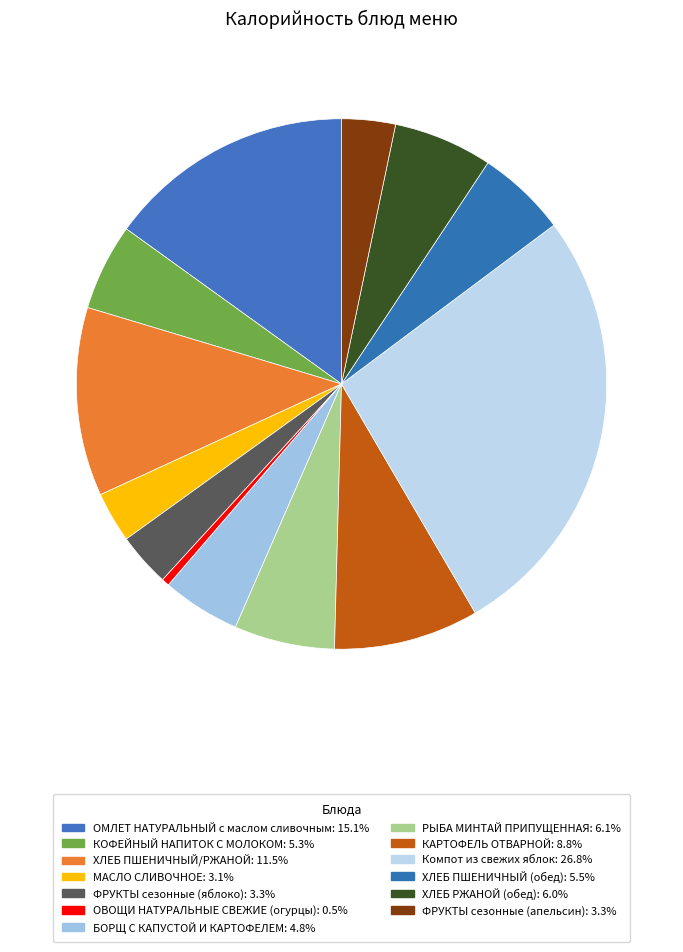

To the nearest percent, what is the difference between the БОРЩ С КАПУСТОЙ И КАРТОФЕЛЕМ and РЫБА МИНТАЙ ПРИПУЩЕННАЯ slice percentages?

1%